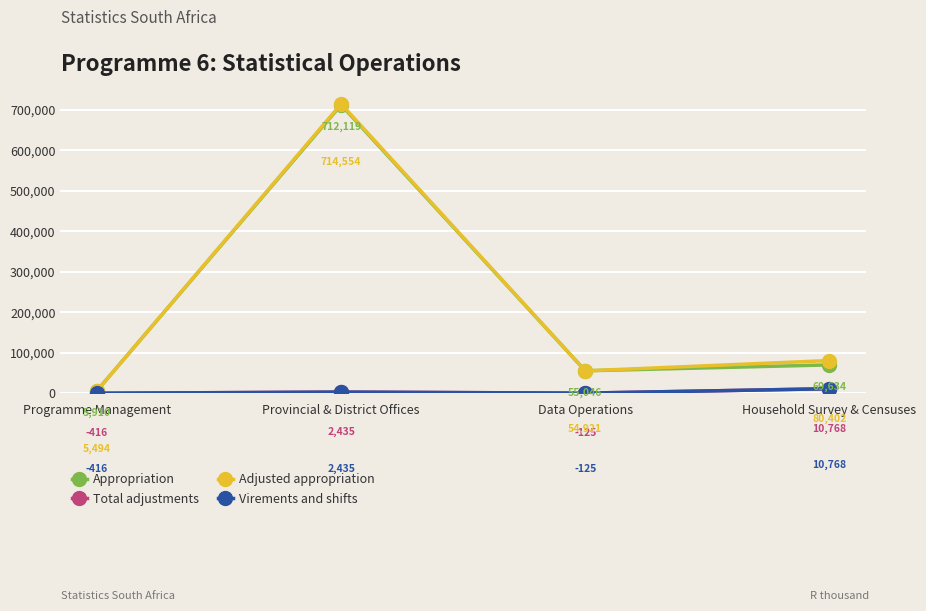

True or false: Appropriation has a value of 2564 at Programme Management.

False